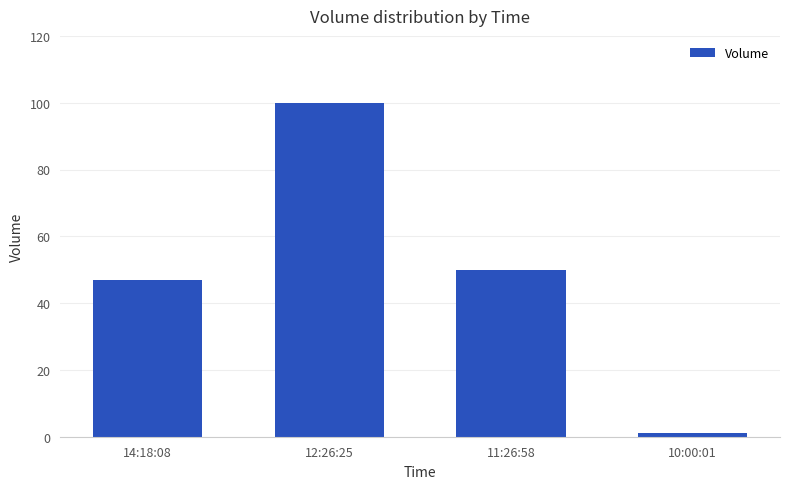

What is the sum of all values?

198